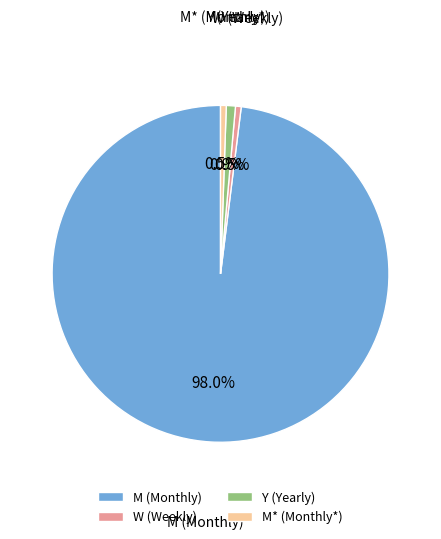

Does M (Monthly) account for over 50% of the chart?

Yes